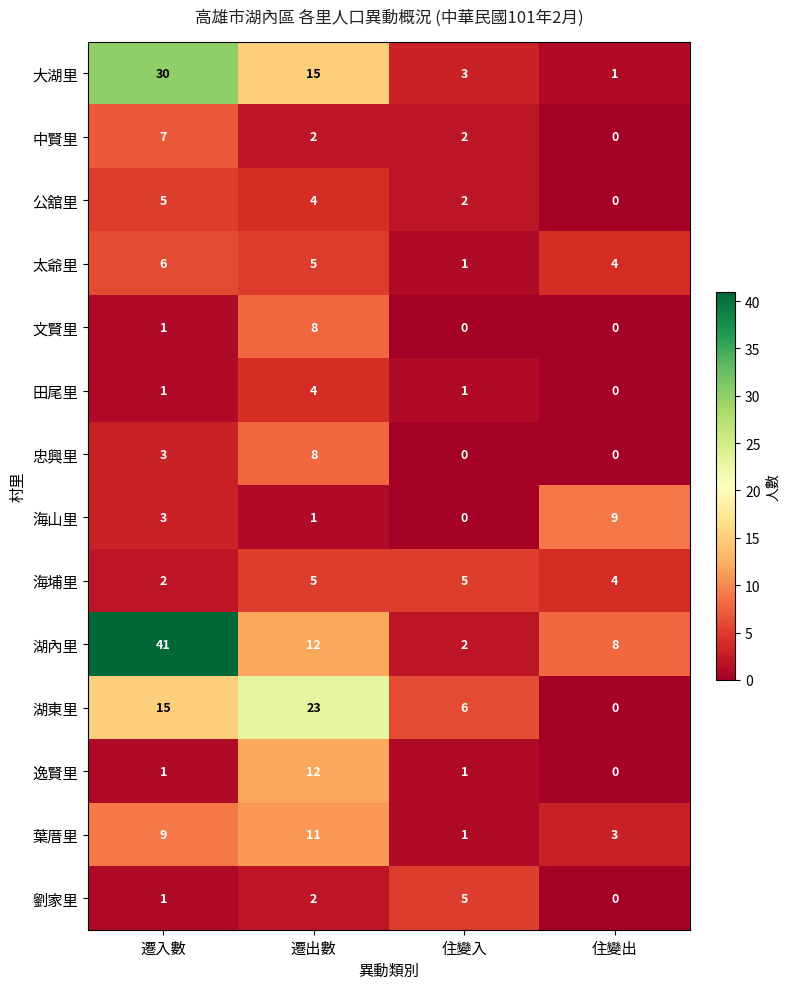

Rank the categories by 太爺里 value from lowest to highest.

住變入, 住變出, 遷出數, 遷入數